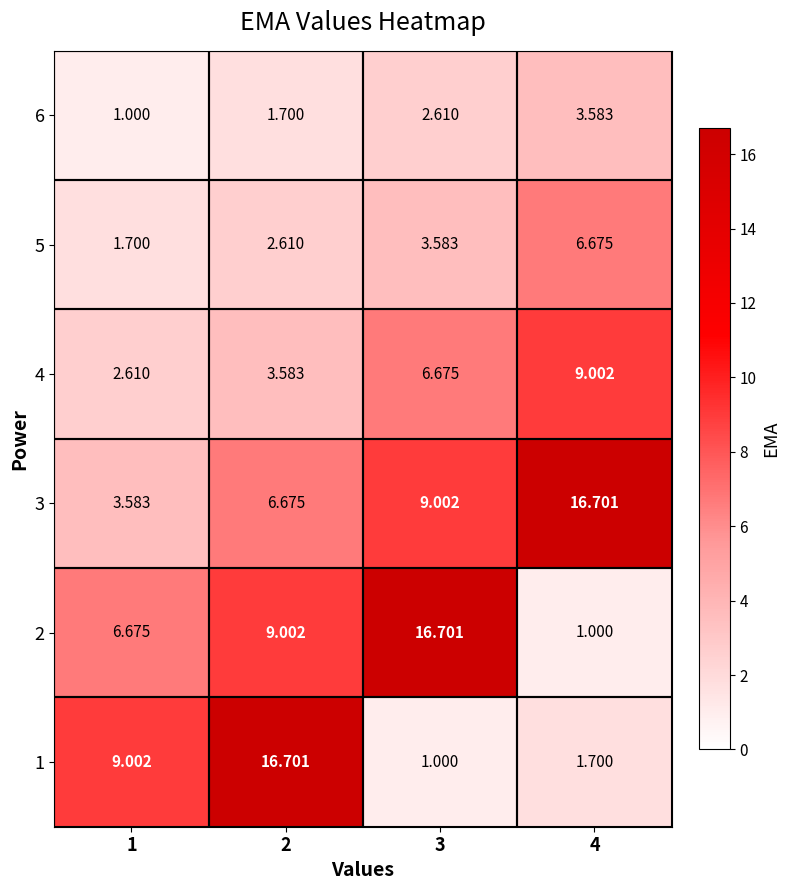

At which category is the sum across all series the highest?

2